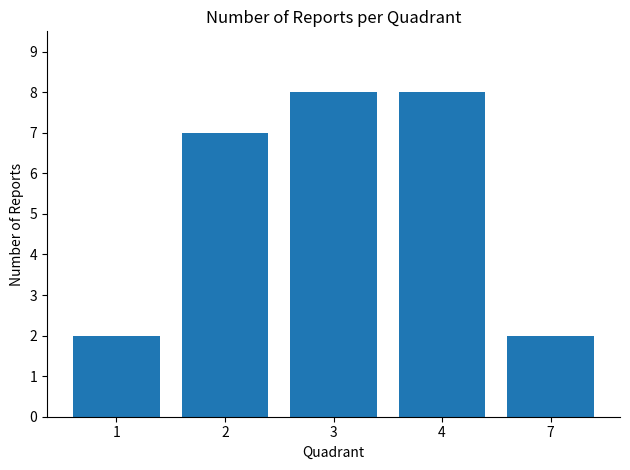

Are the bars horizontal?

No